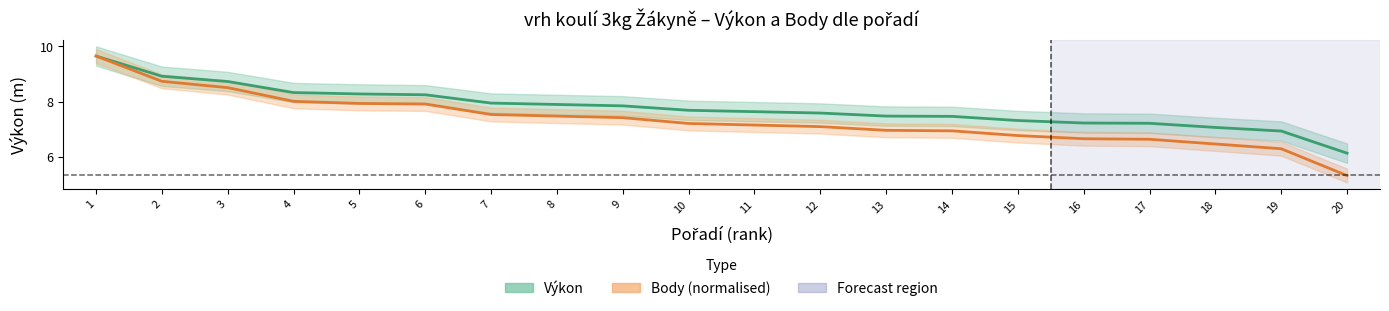

How many data points in Výkon are less than 7?

2